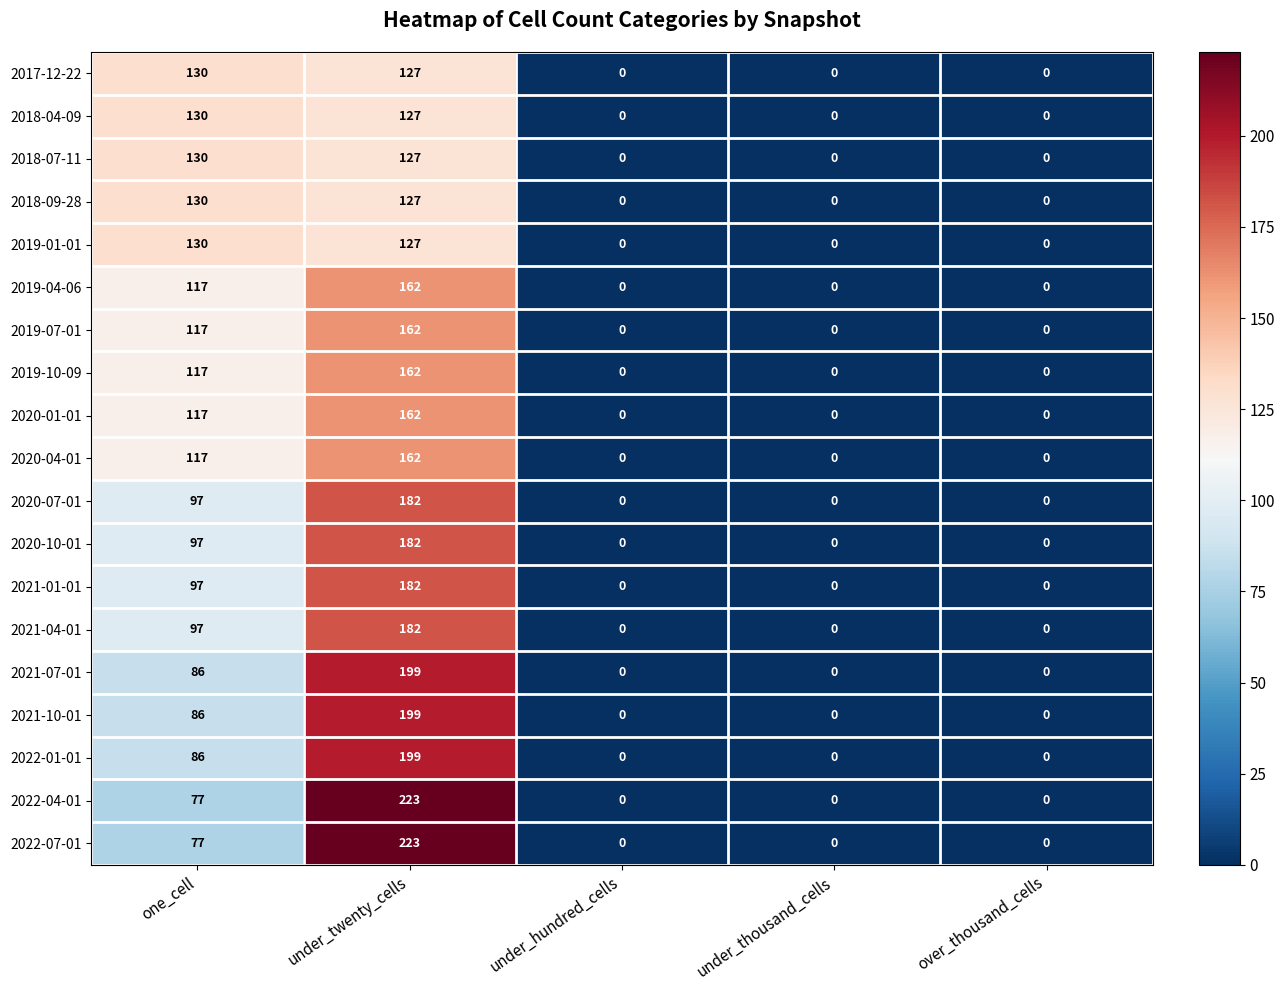

What is the difference between the highest and lowest values at under_twenty_cells?

96